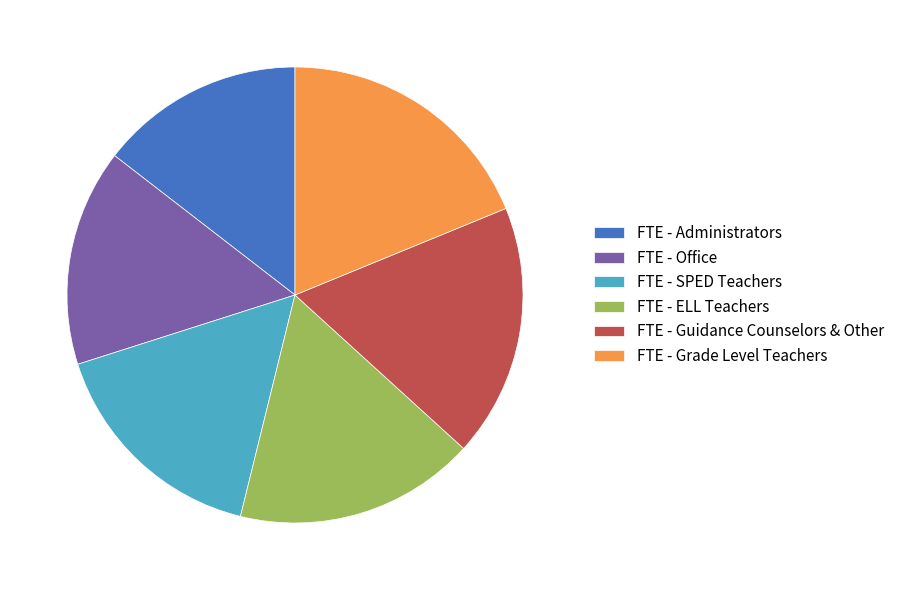

Combined, do FTE - Administrators and FTE - ELL Teachers account for over 50%?

No